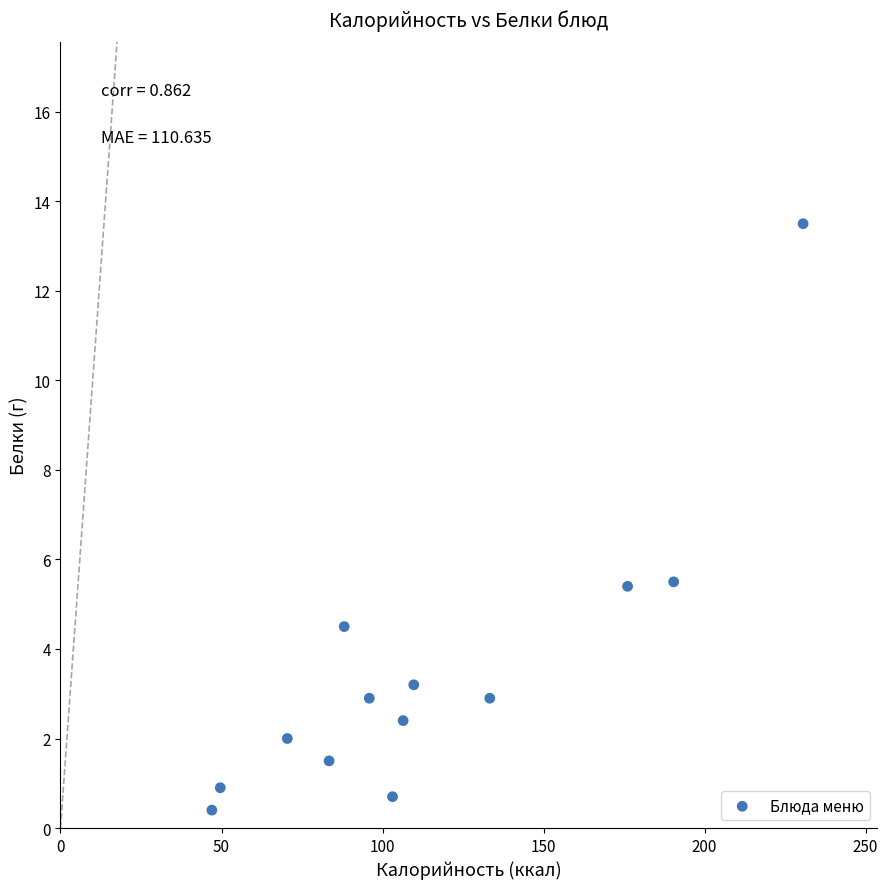

What is the range of X values (max minus min)?

183.6